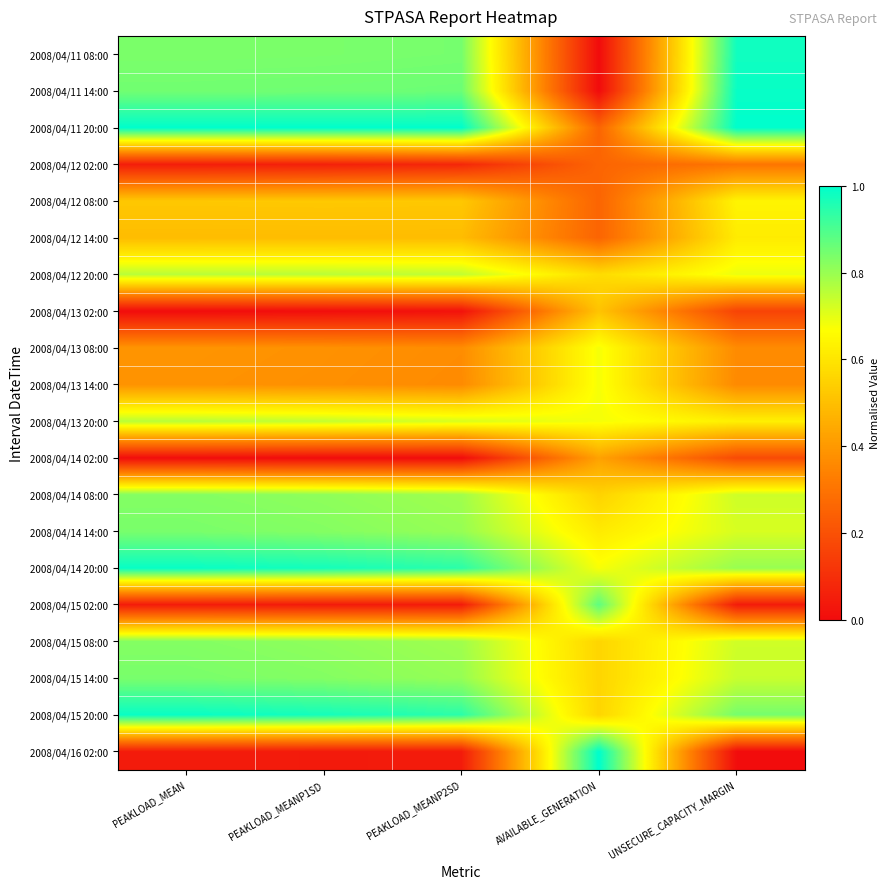

What is the difference between the highest and lowest values at UNSECURE_CAPACITY_MARGIN?

1.0